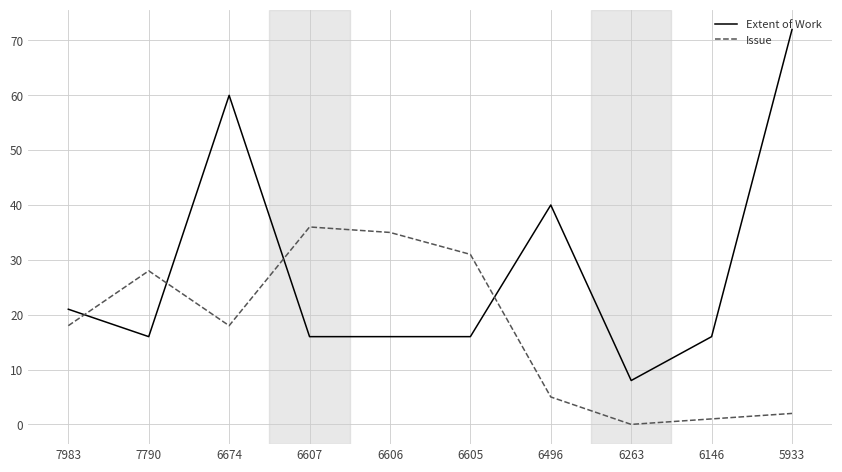

What is the approximate value of Extent of Work at 6606?

16